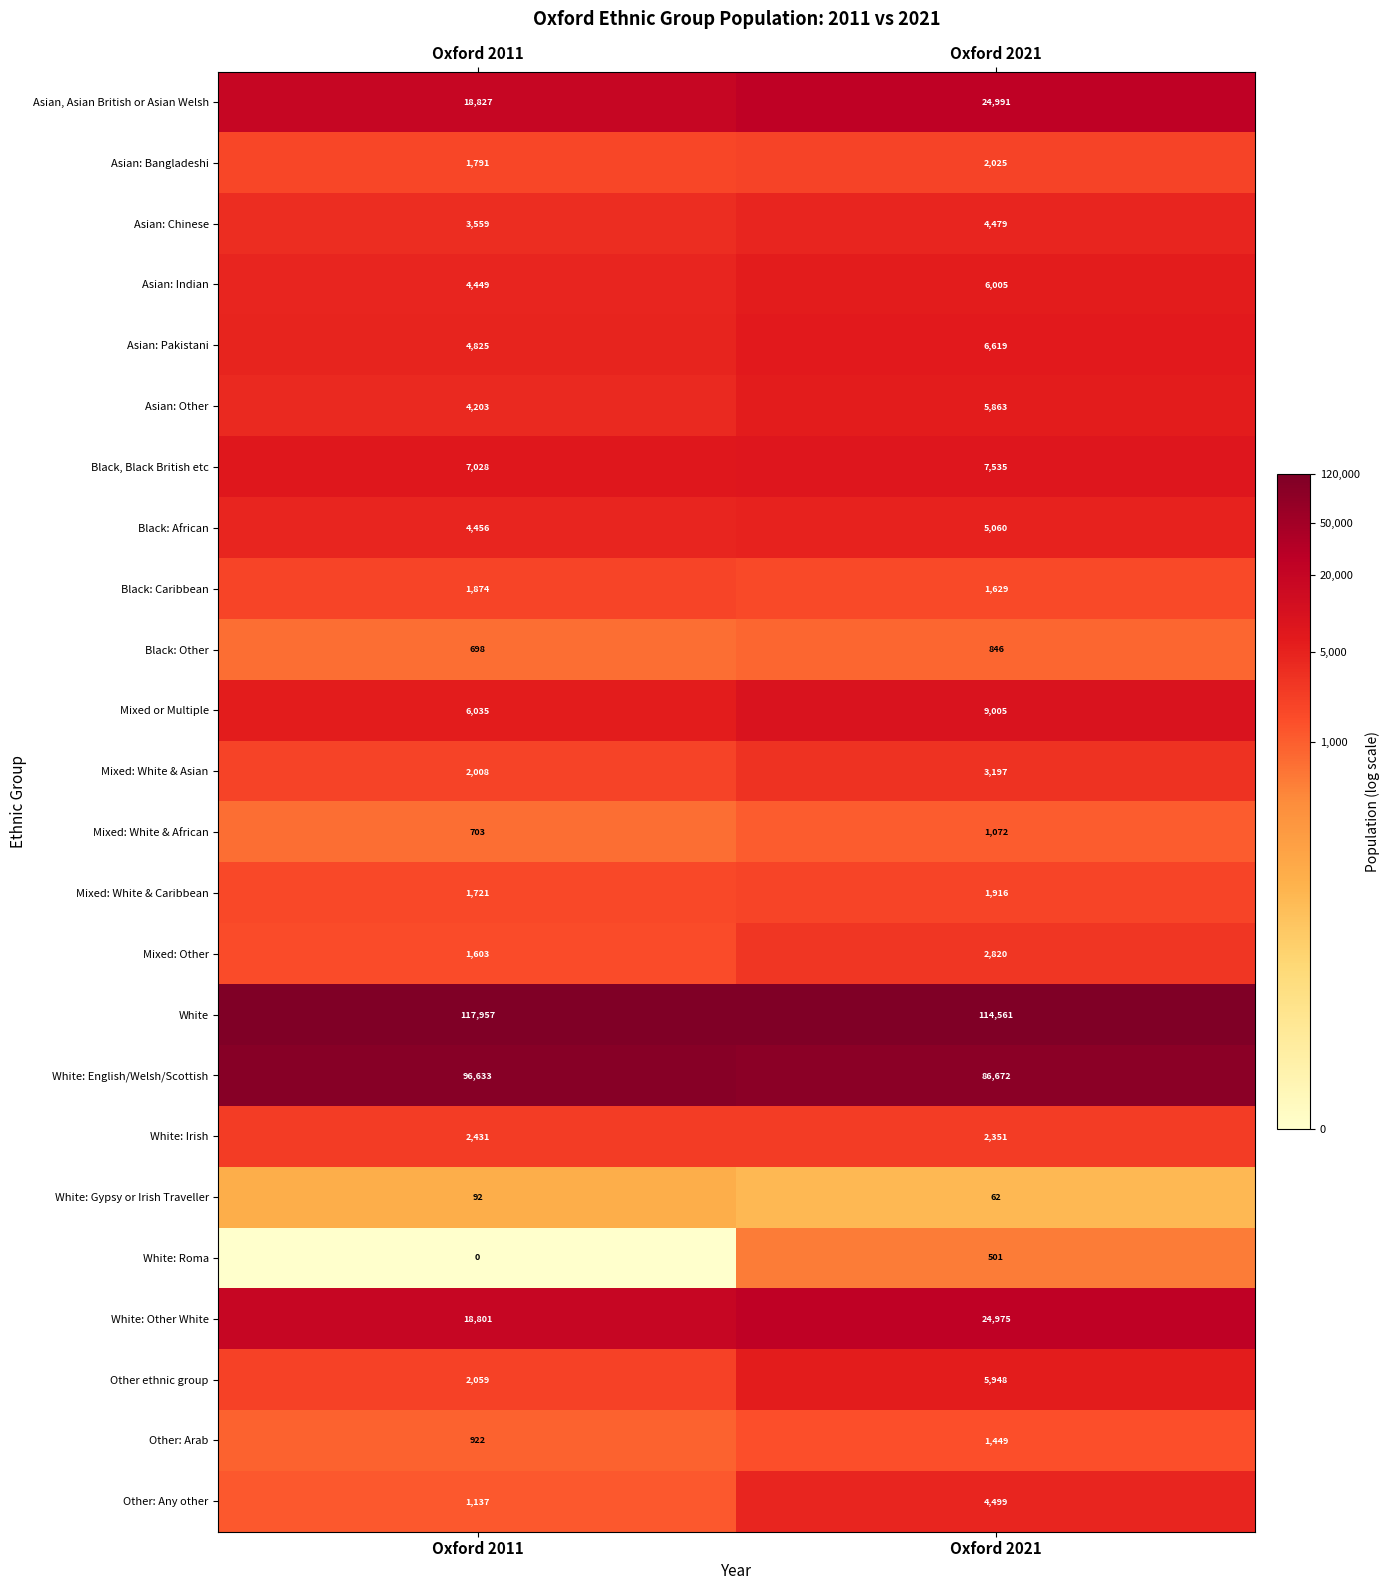

Is it true that Mixed: White & Asian equals 636 at Oxford 2011?

False